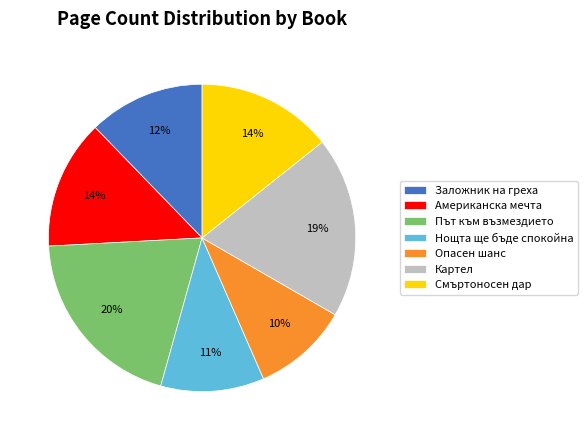

To the nearest percent, what percentage of the pie is Опасен шанс?

10%